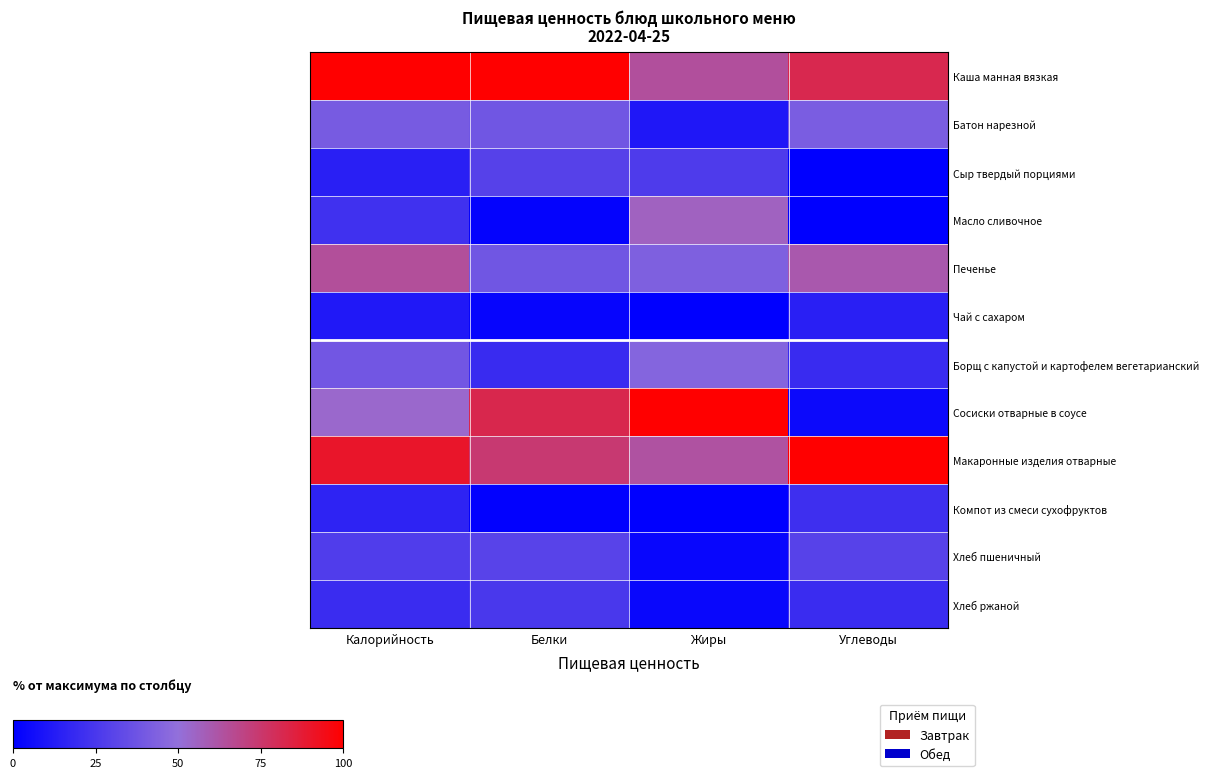

At which category is the sum across all series the highest?

Калорийность